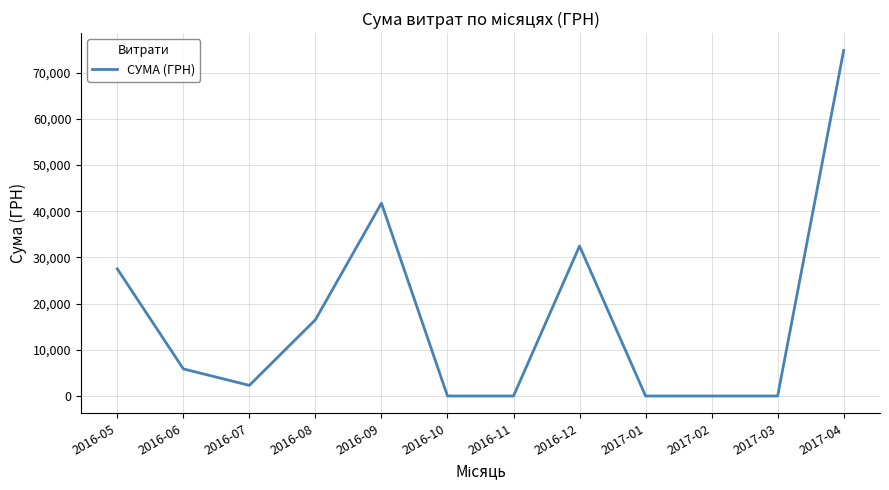

At which label is the value closest to 37406?

2016-09